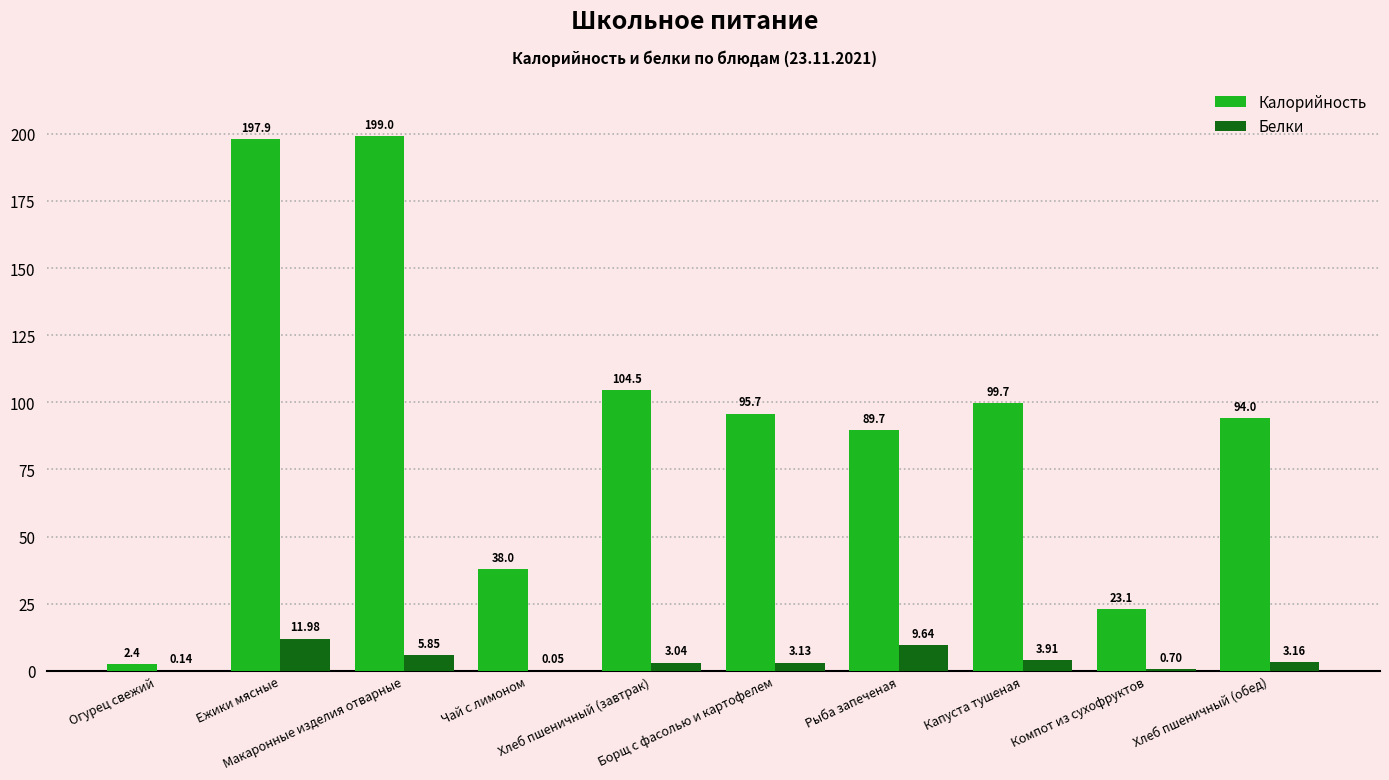

Which series has the largest total across all categories?

Калорийность